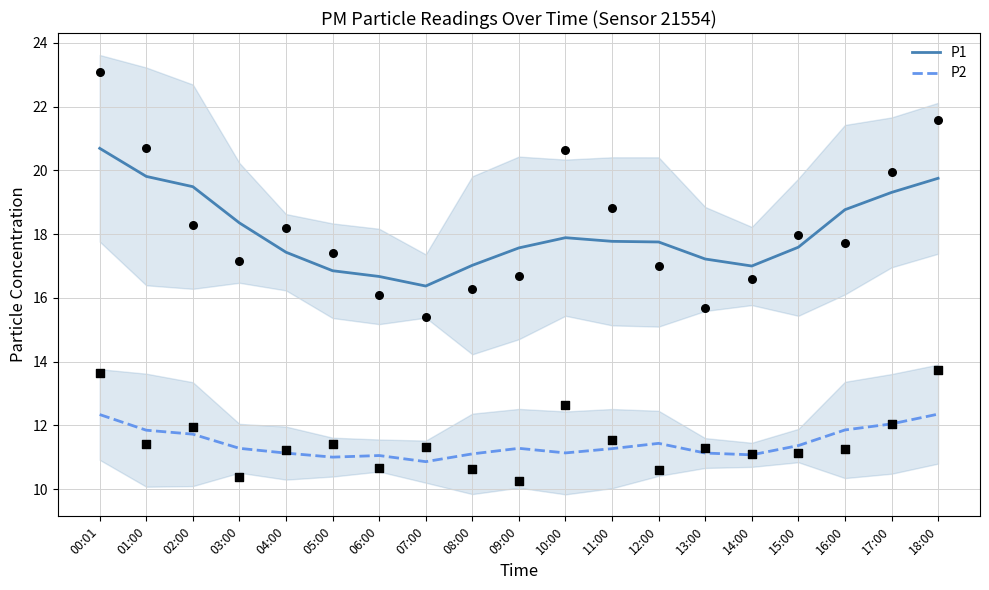

What is the total value across all series at 15:00?

29.0